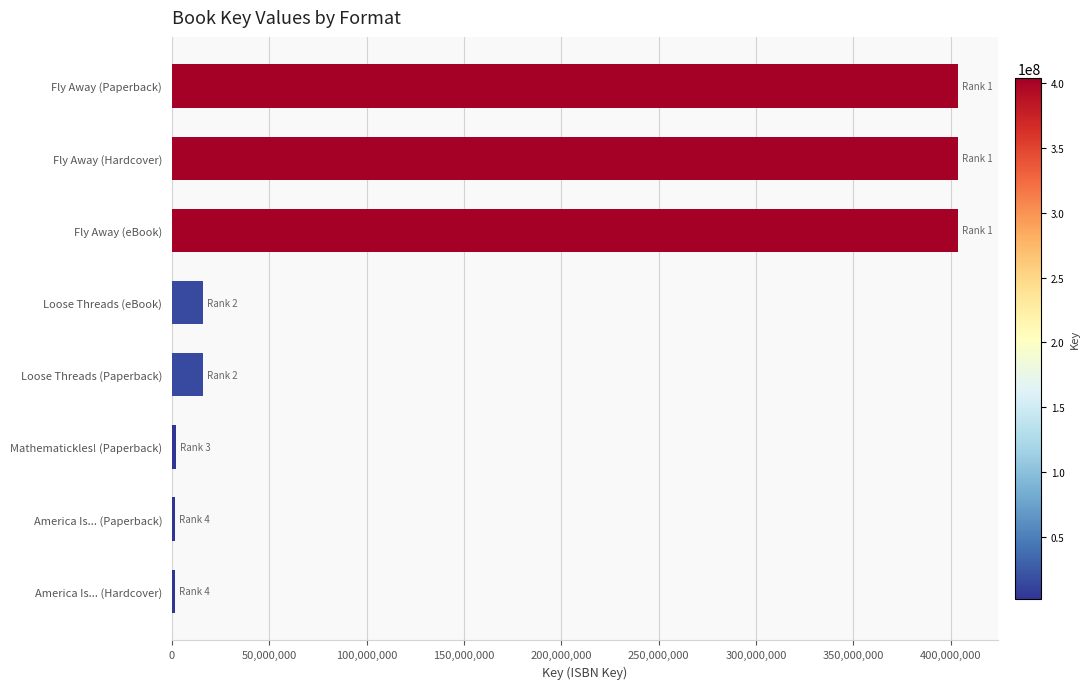

Which has a higher value, Fly Away (Paperback) or Loose Threads (eBook)?

Fly Away (Paperback)